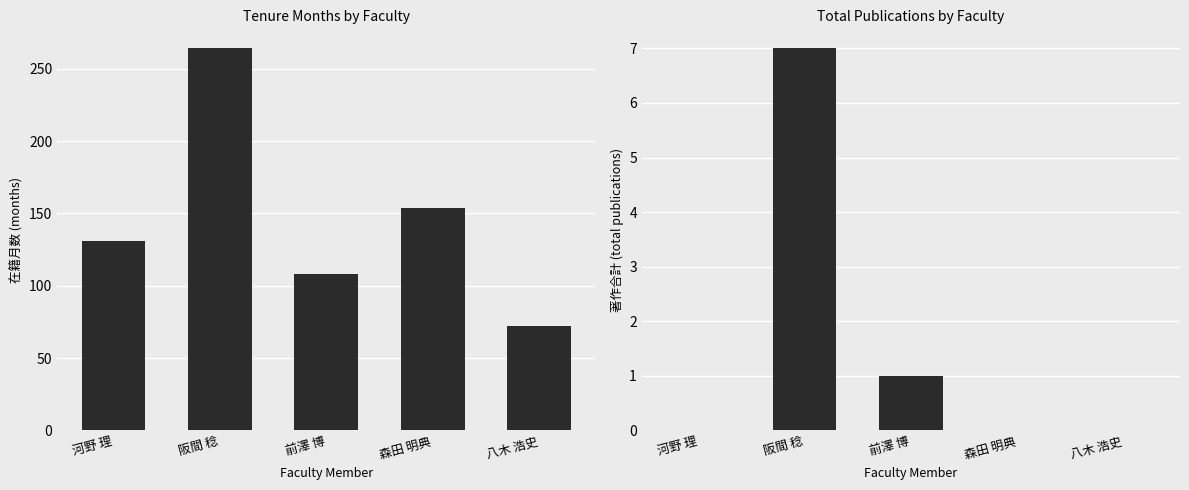

How many 著作合計 values are between 0 and 1?

4